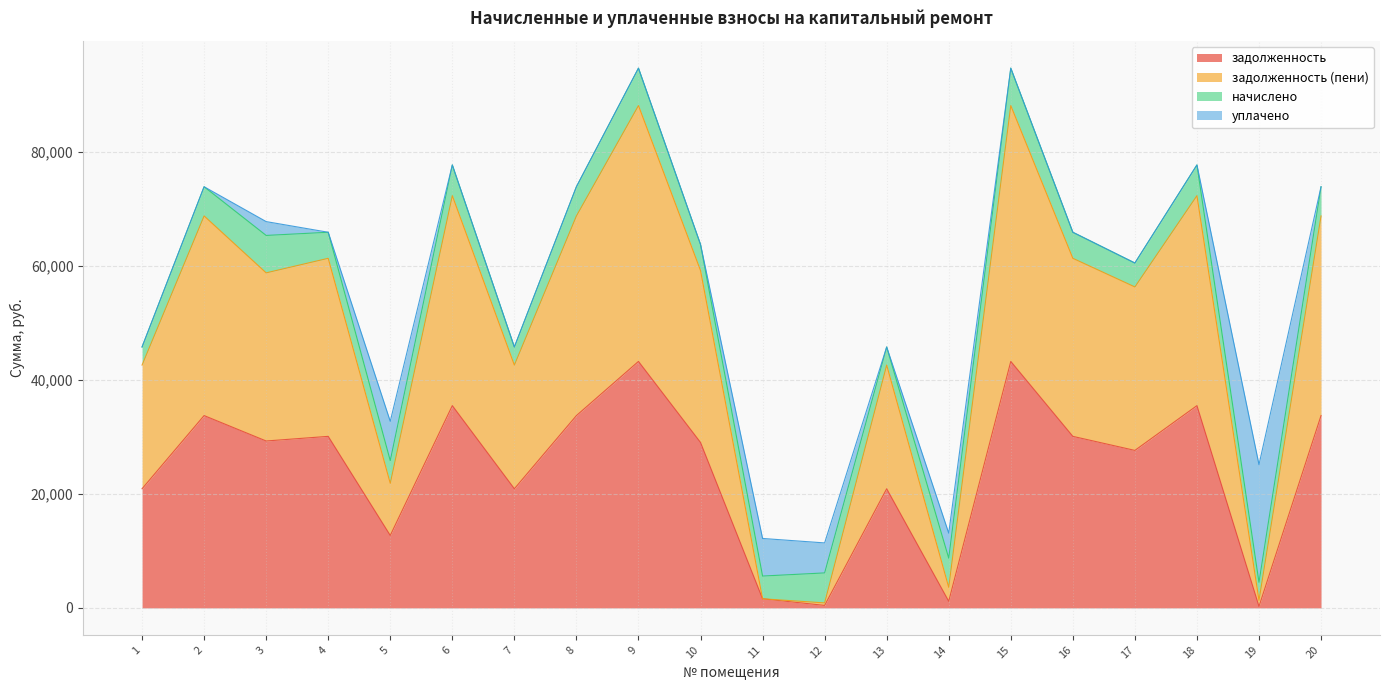

List the labels in order of задолженность value, largest first.

9, 15, 6, 18, 2, 8, 20, 4, 16, 3, 10, 17, 1, 7, 13, 5, 11, 14, 12, 19